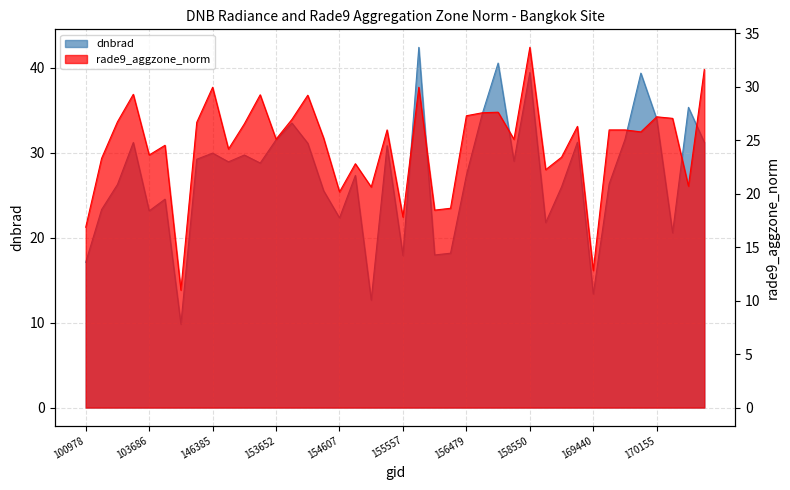

The rade9_aggzone_norm series shows 11.0 at 143043. True or false?

True